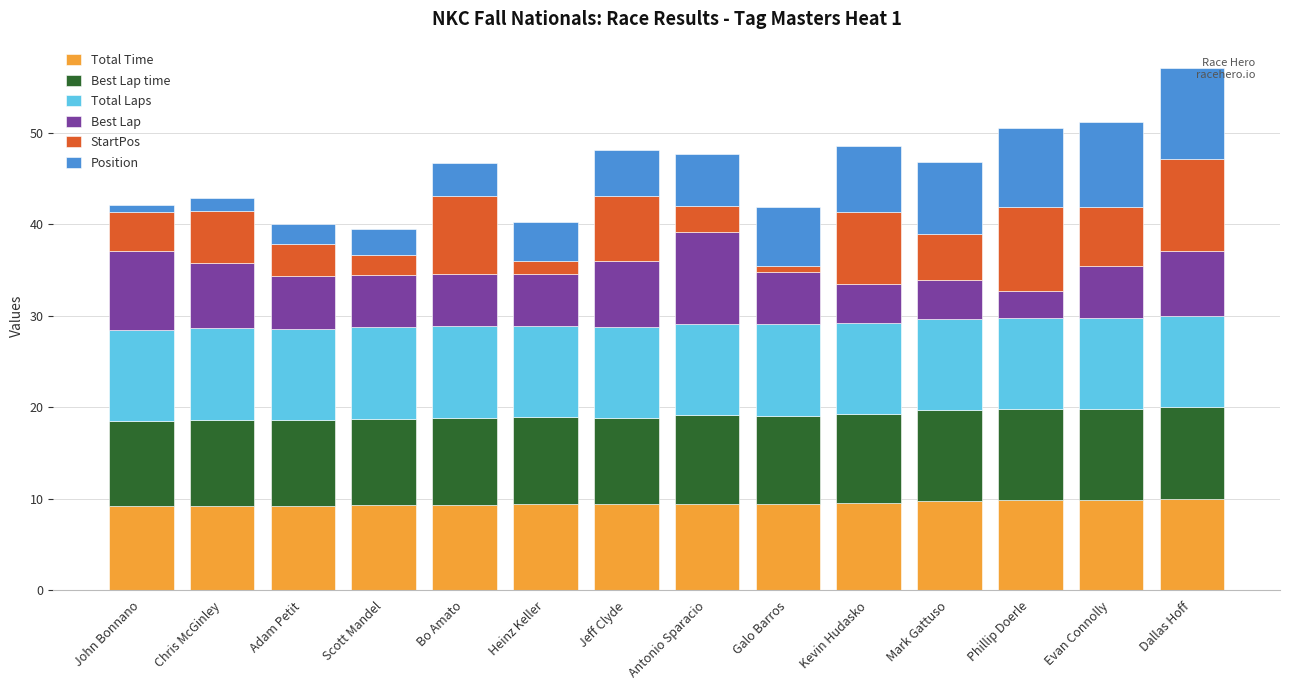

At which category is the sum across all series the highest?

Dallas Hoff